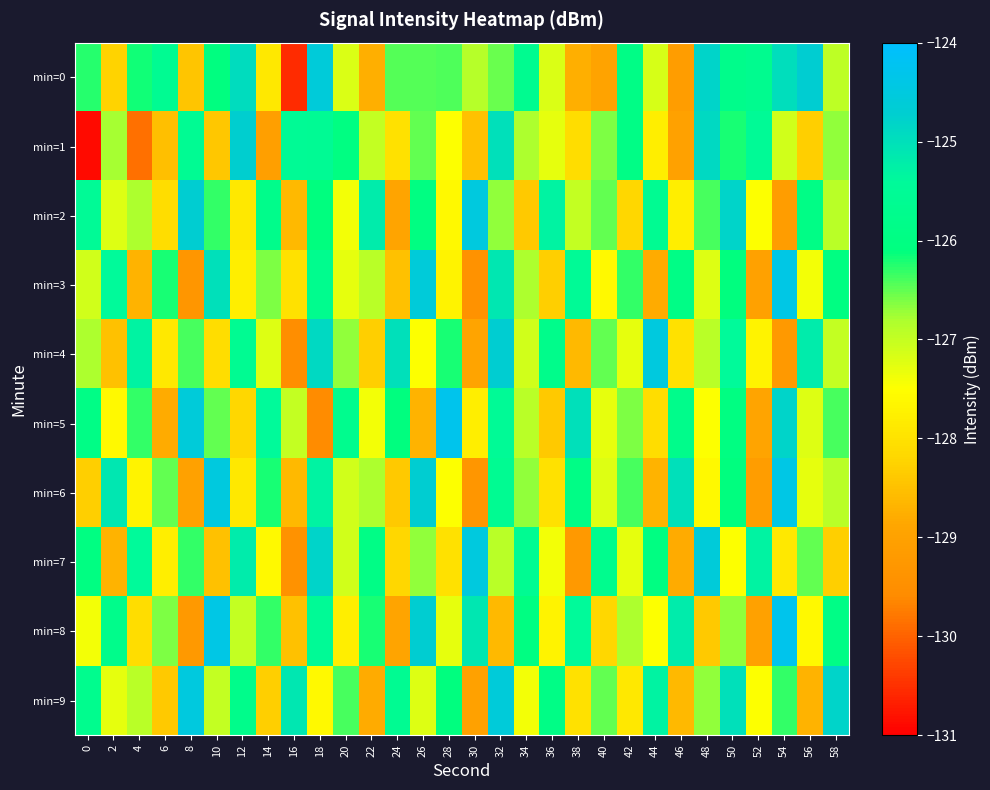

Which series has the largest total across all categories?

min=2